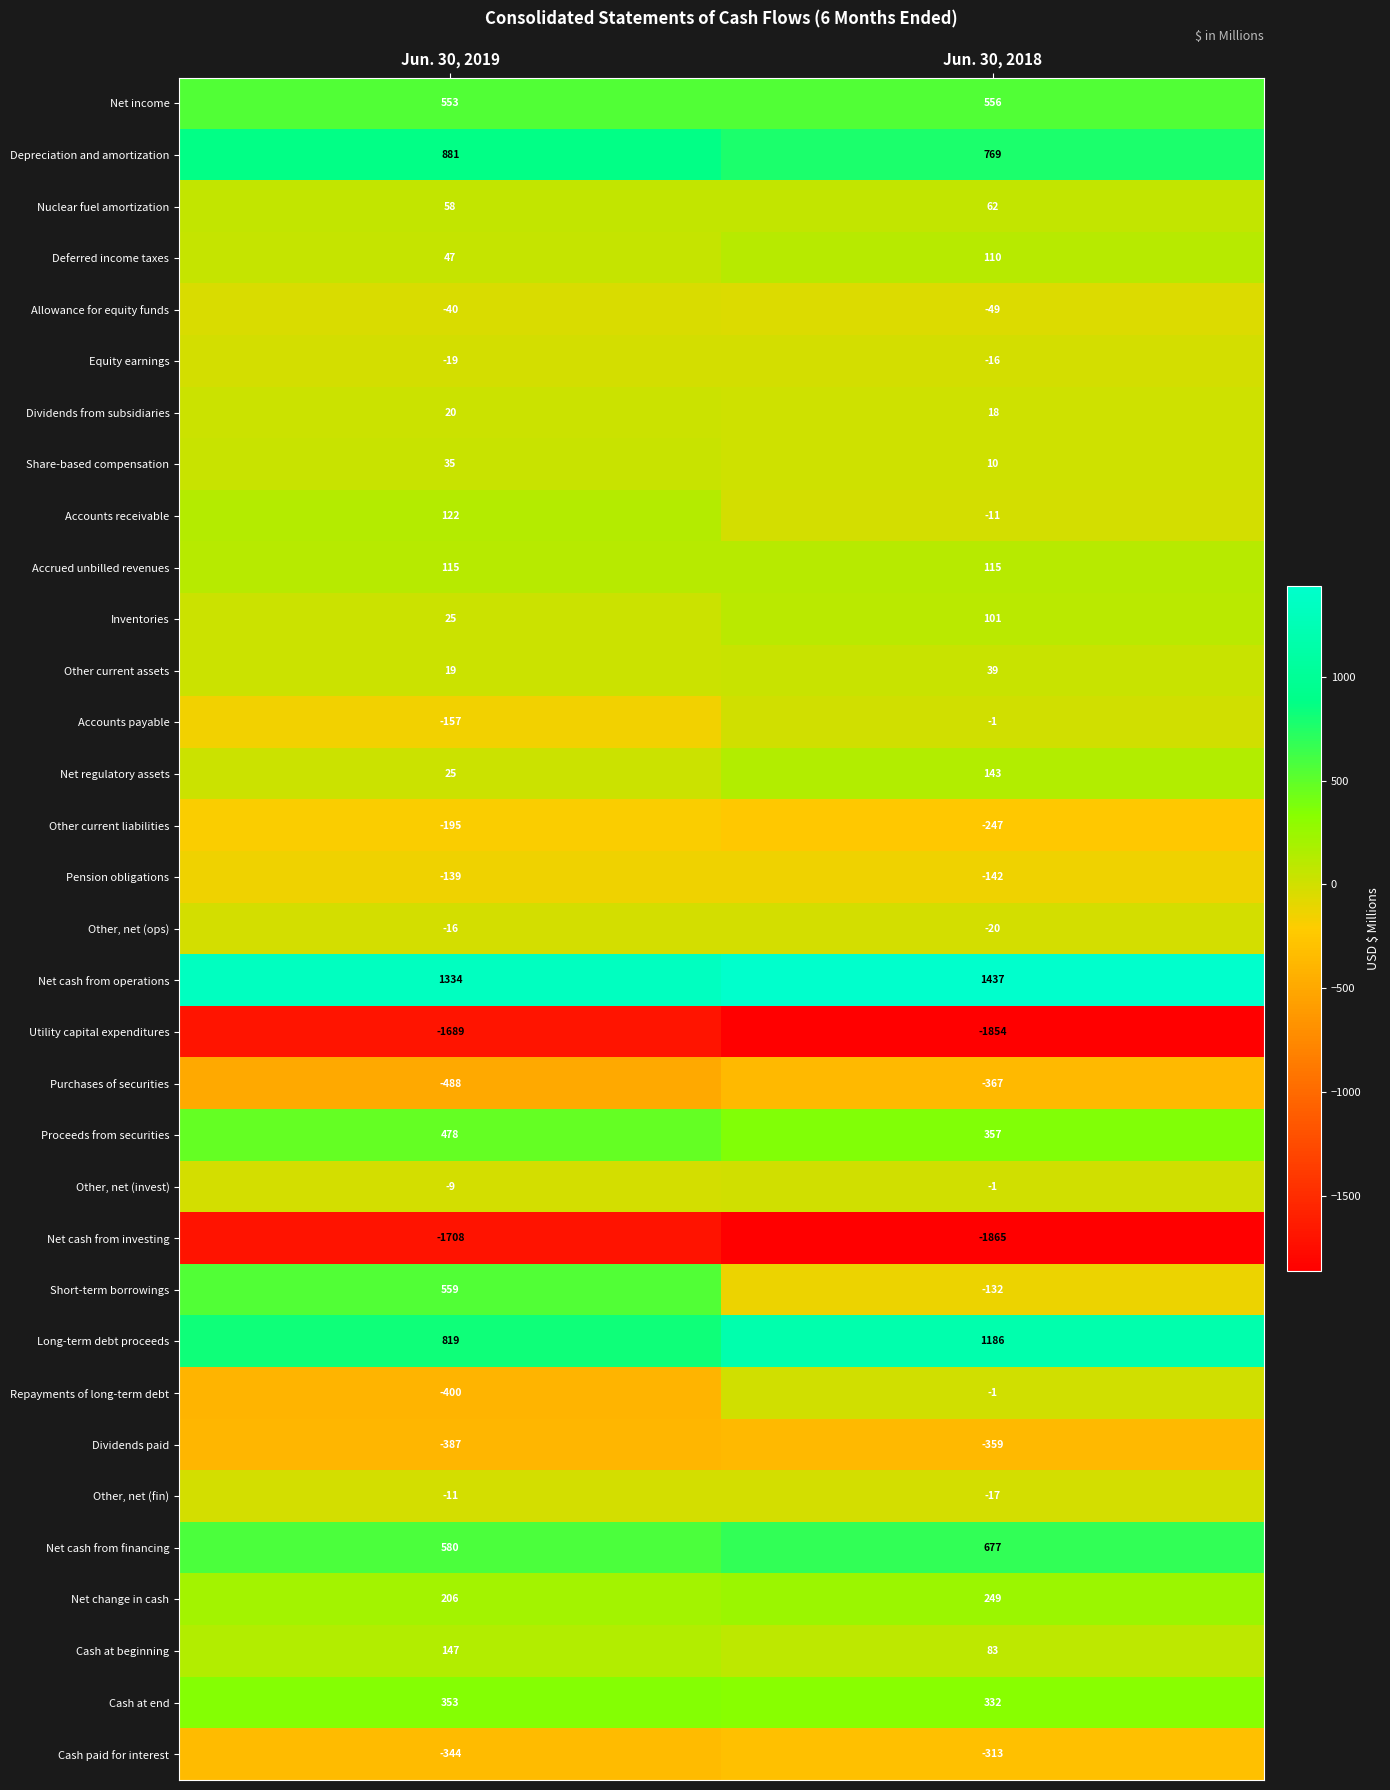

What is the maximum value shown in the chart?

1437